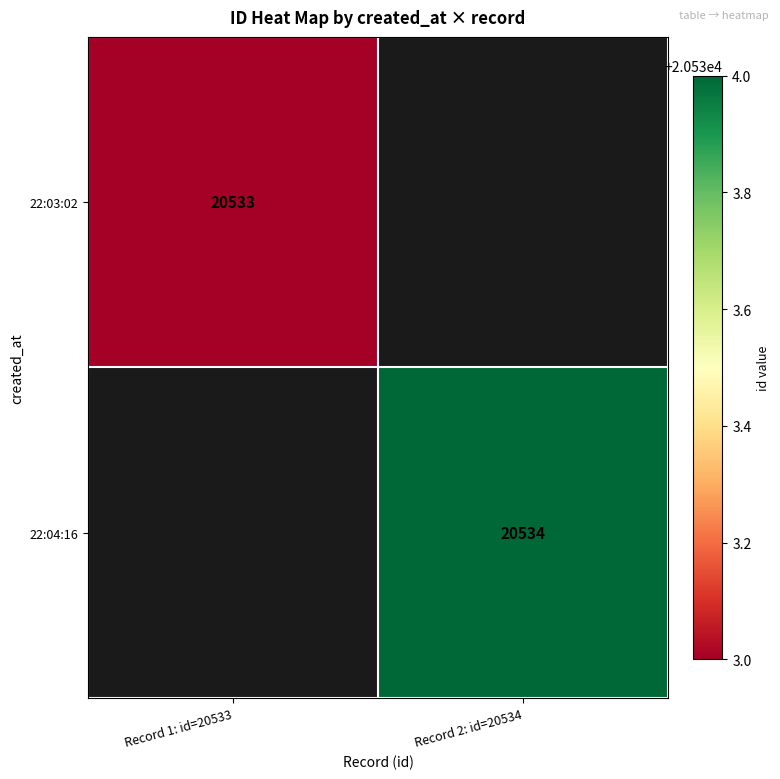

At how many categories does at least one series exceed 20533?

1